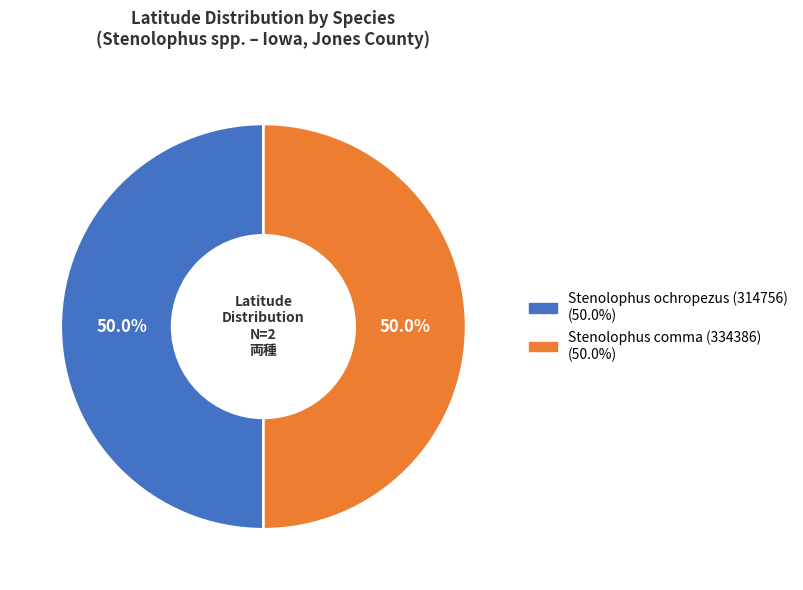

To the nearest percent, what percentage of the pie is Stenolophus ochropezus (314756)?

50%